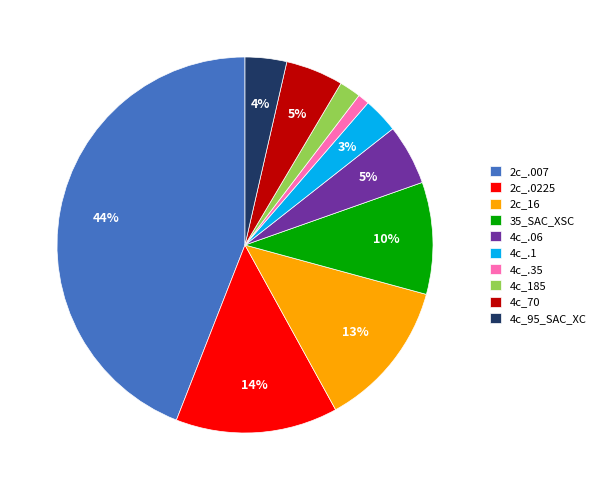

Which has a higher value, 4c_.06 or 2c_.007?

2c_.007